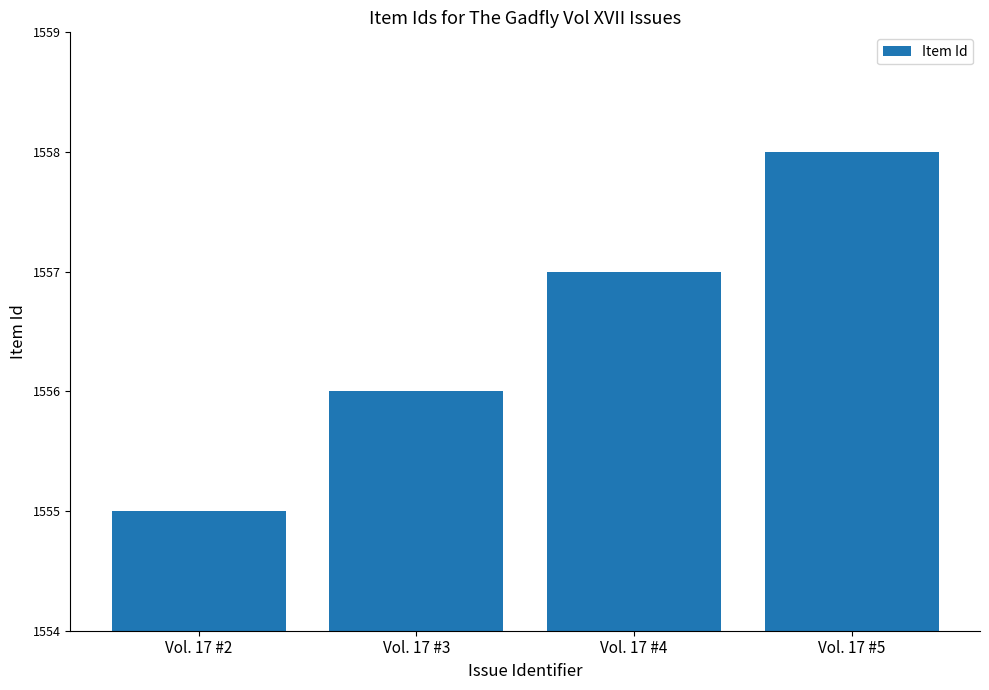

Rank the categories by value from lowest to highest.

Vol. 17 #2, Vol. 17 #3, Vol. 17 #4, Vol. 17 #5